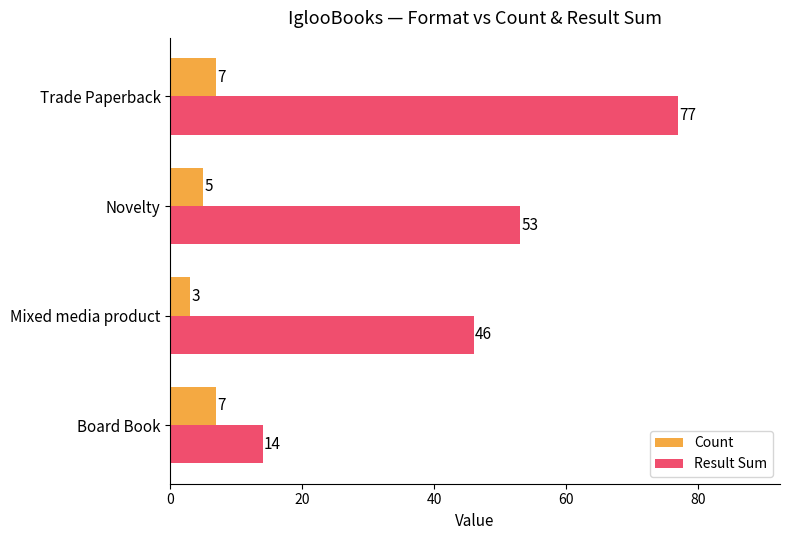

Is the value of Count at Board Book greater than the value of Result Sum at Novelty?

No